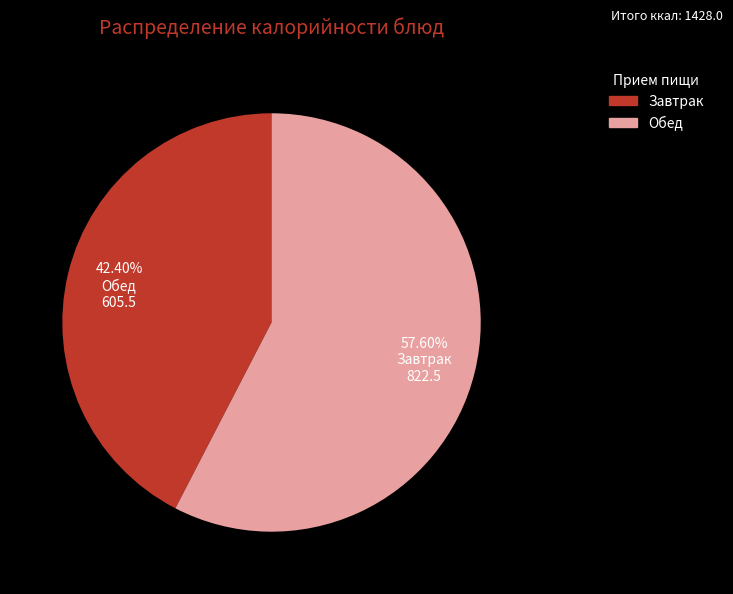

Does any single category account for the majority?

Yes